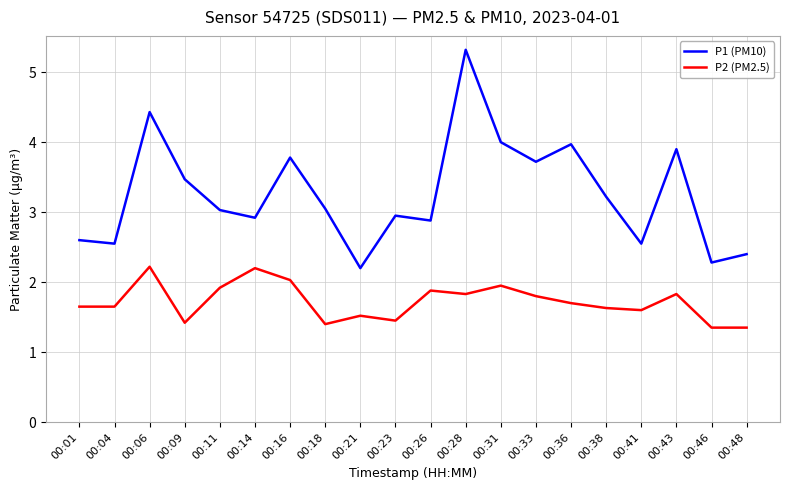

In P1 (PM10), how many points are lower than both neighbors (excluding endpoints)?

7